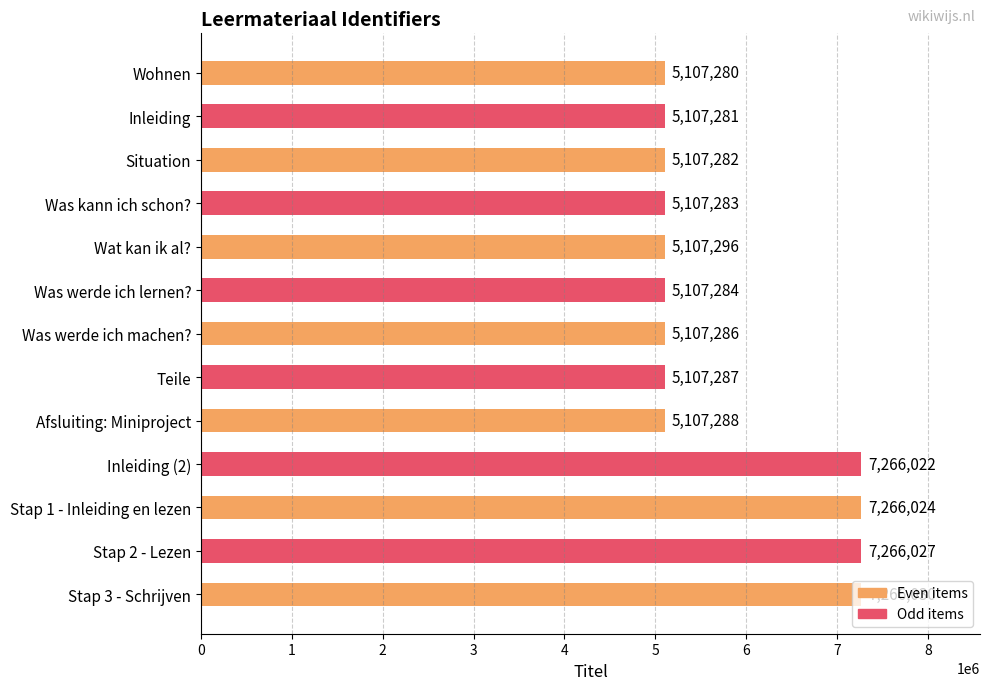

How many data points are less than 5107287?

6